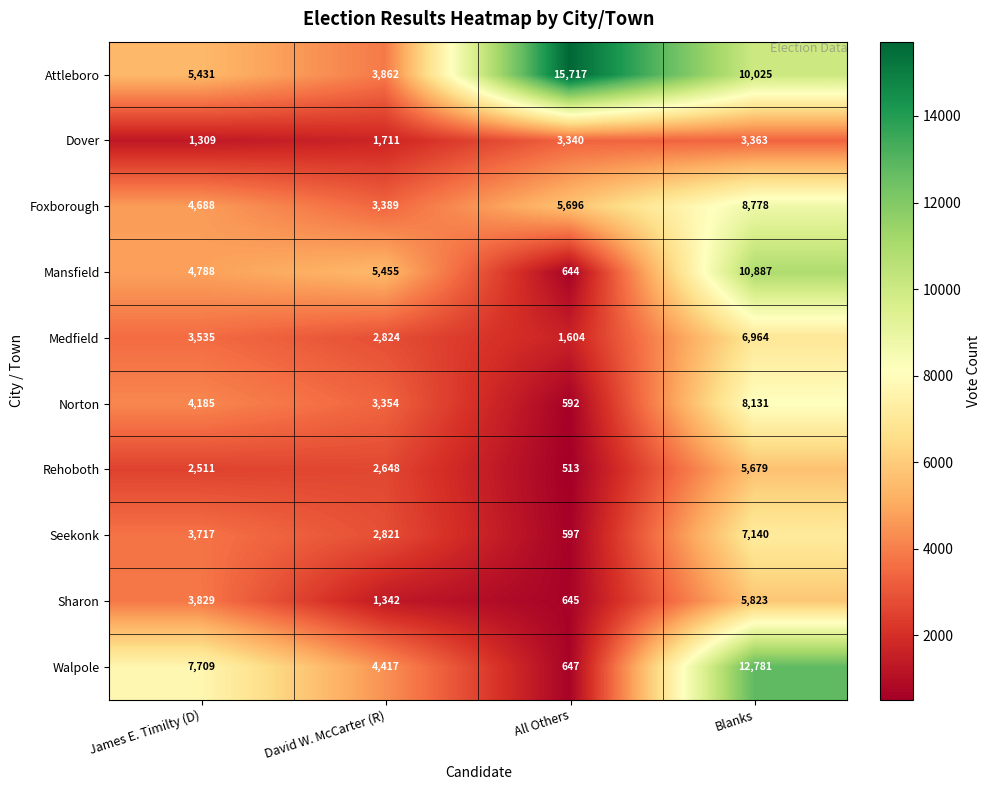

Rank the series by their maximum value, from lowest to highest.

Dover, Rehoboth, Sharon, Medfield, Seekonk, Norton, Foxborough, Mansfield, Walpole, Attleboro